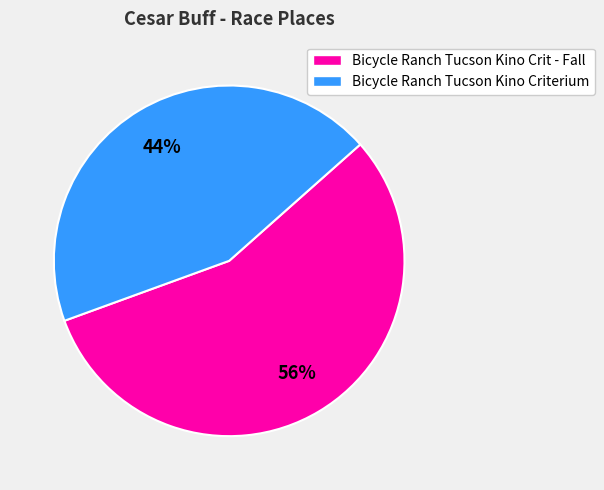

Count the number of slices in the pie.

2